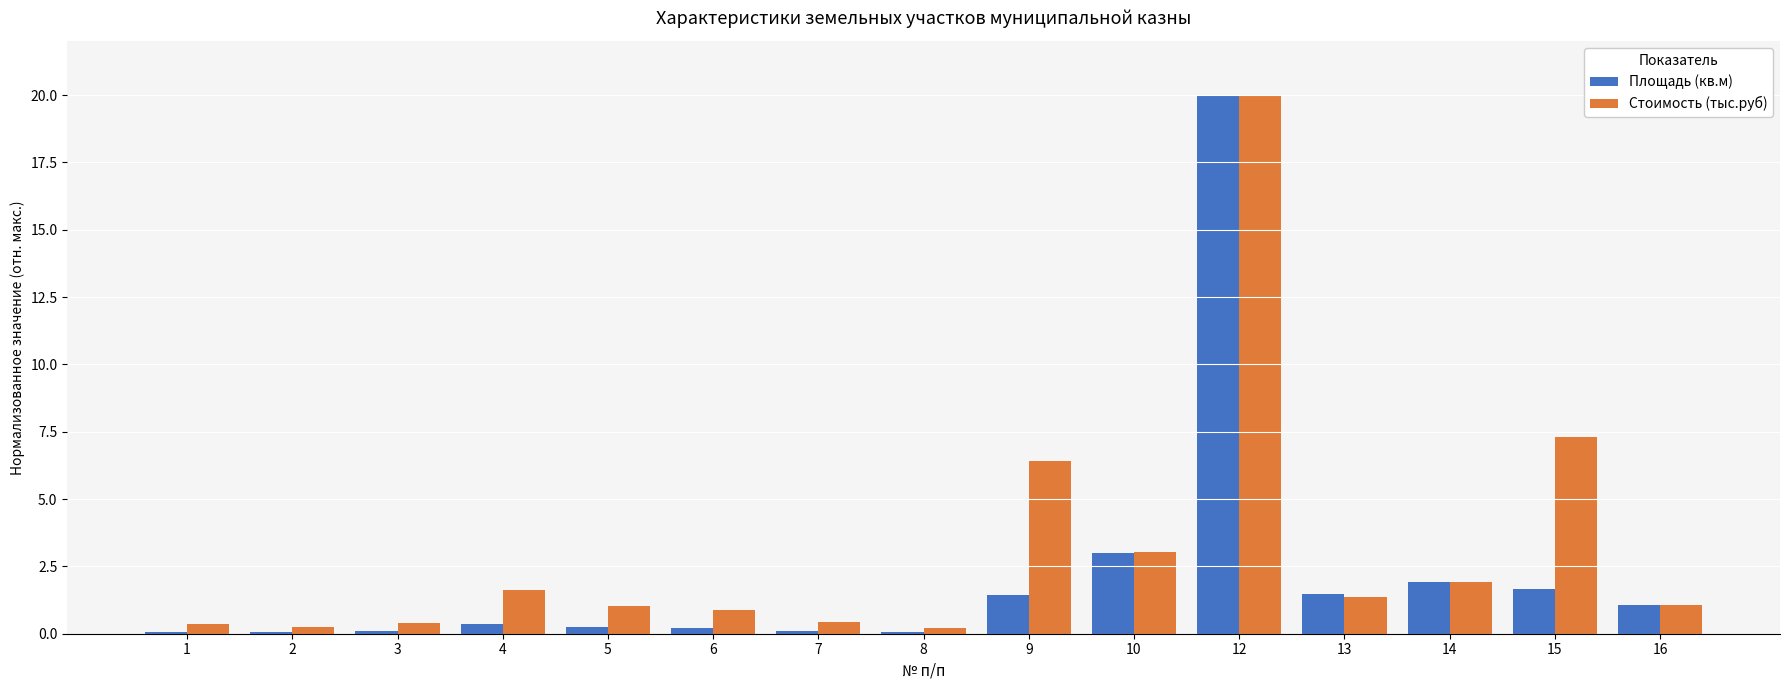

How many groups of bars are there?

15